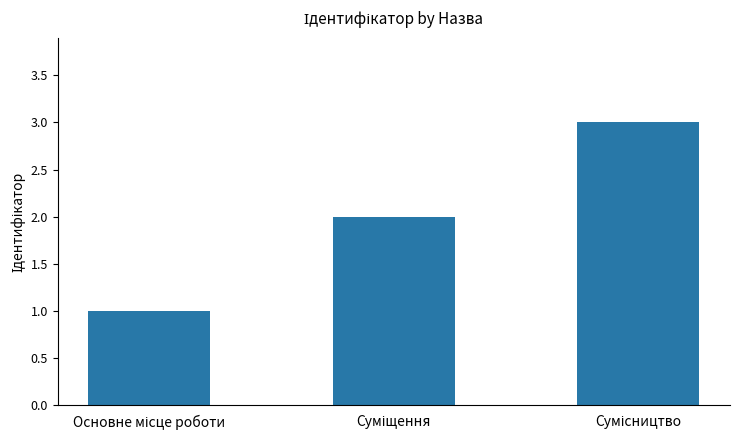

What is the sum of all values?

6